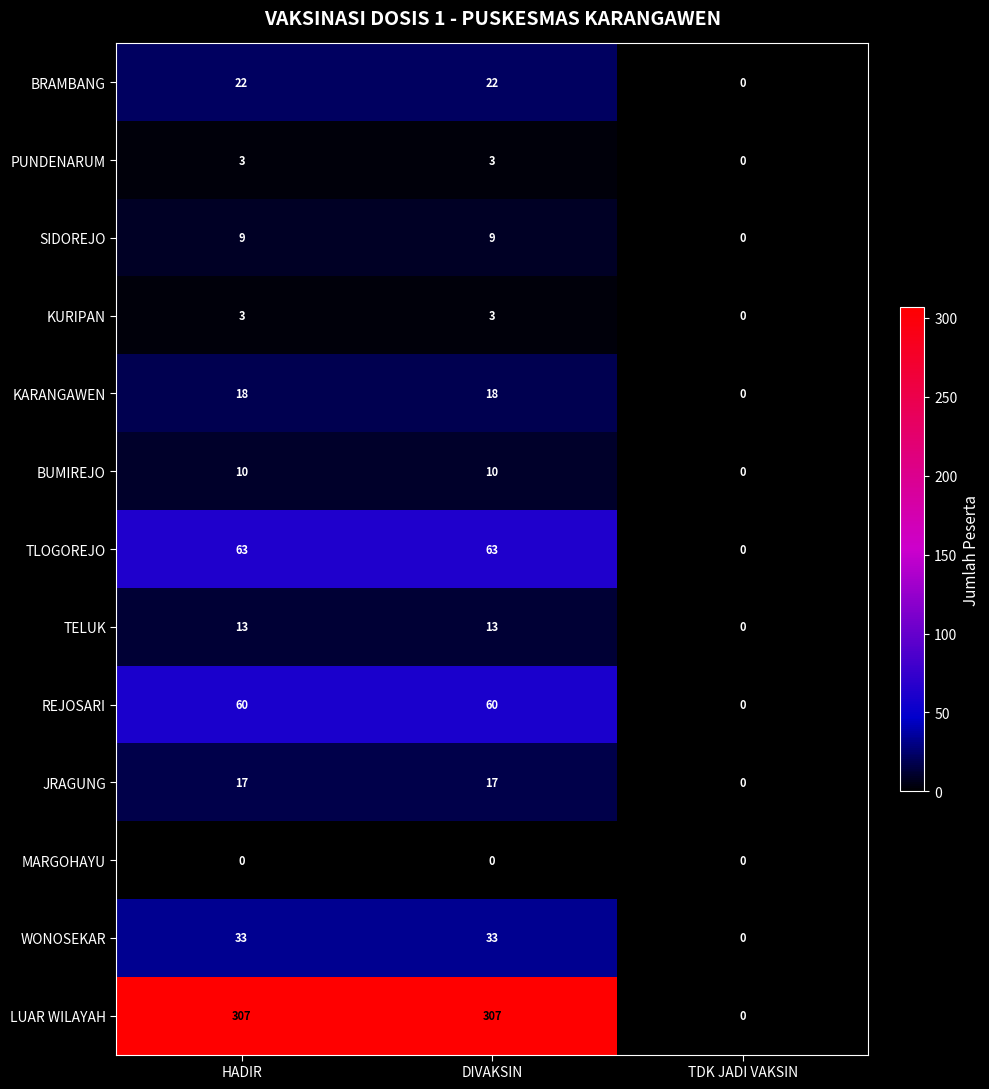

What is the difference between the second highest and minimum values in the TLOGOREJO series?

63